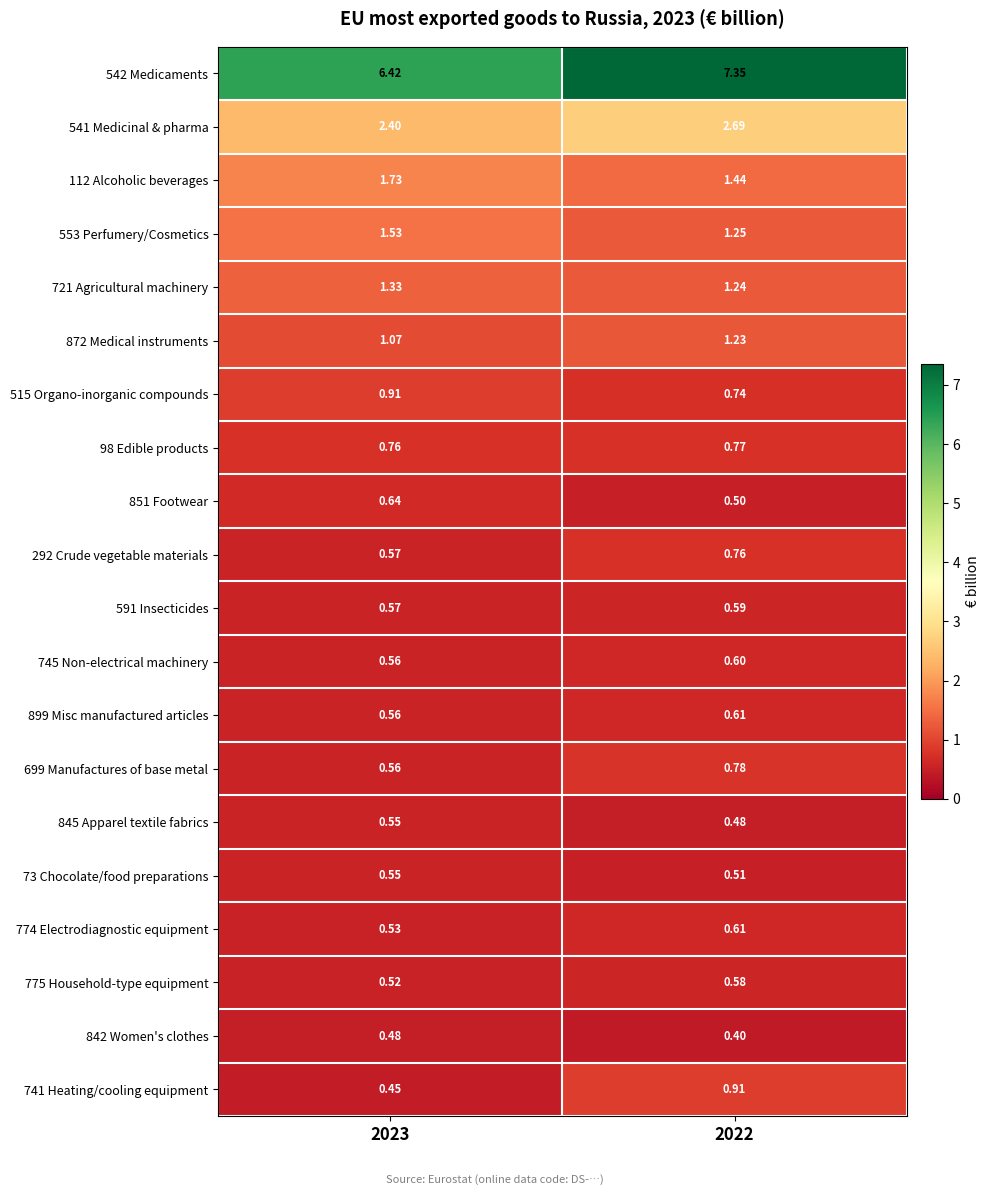

At how many categories does at least one series exceed 2?

2